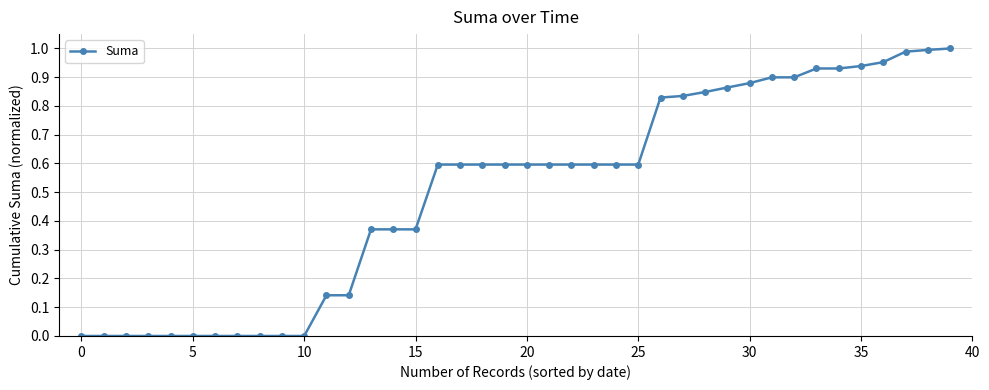

What is the value of the 18th point from the left?

0.6